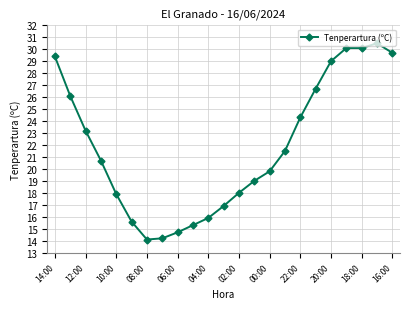

What is the difference between the second highest and minimum values?

16.0